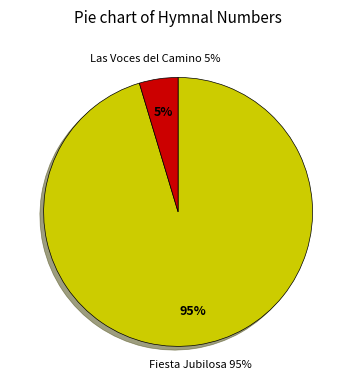

What percentage is the Las Voces del Camino slice, to the nearest percent?

5%